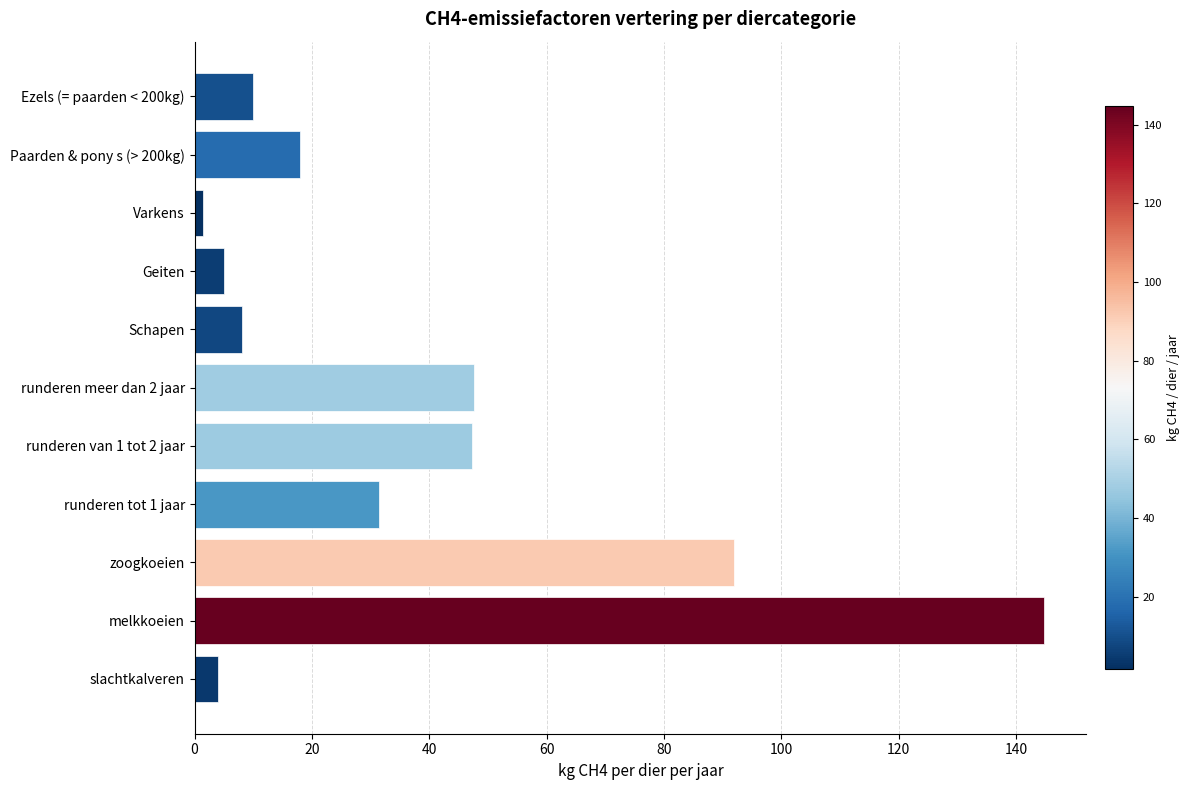

Read the value at Geiten.

5.0